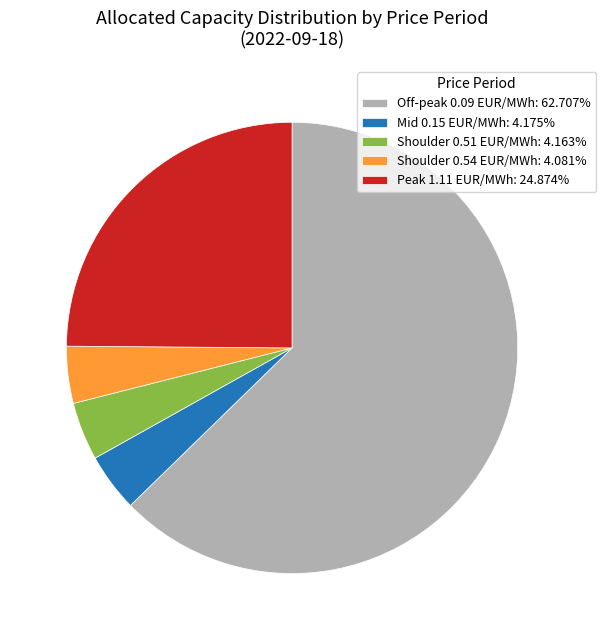

What is the ratio of the value at Shoulder 0.51 EUR/MWh: 4.163% to the value at Mid 0.15 EUR/MWh: 4.175%?

1.0